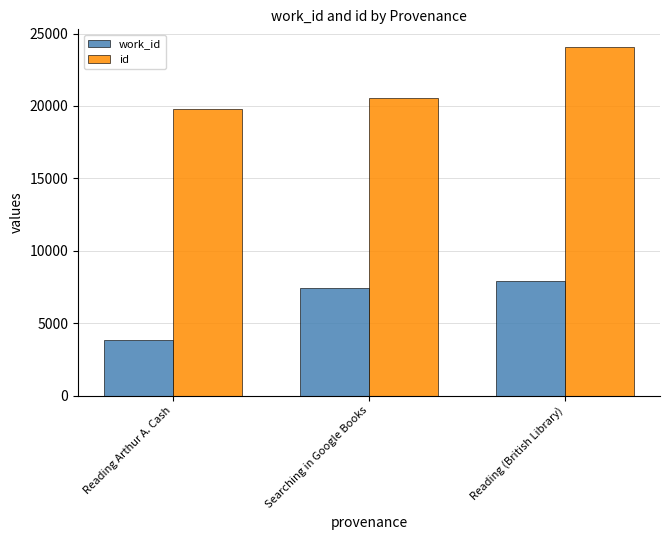

True or false: id has a value of 12211 at Reading Arthur A. Cash.

False